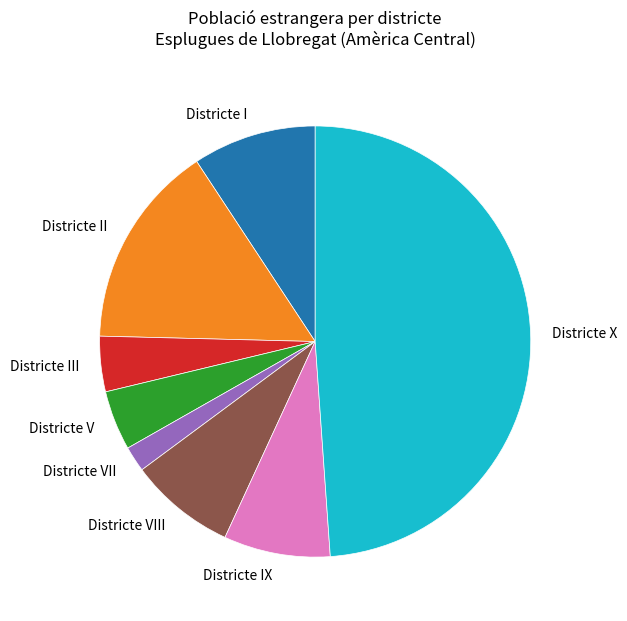

Is the sum of Districte VIII and Districte V greater than half?

No